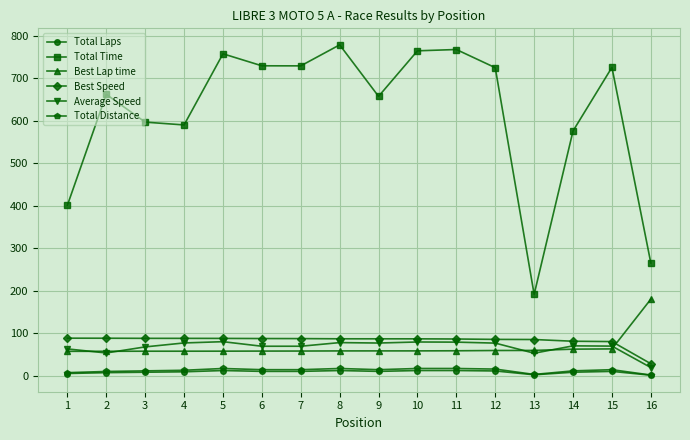

Is the value of Total Laps at 9 greater than the value of Average Speed at 9?

No